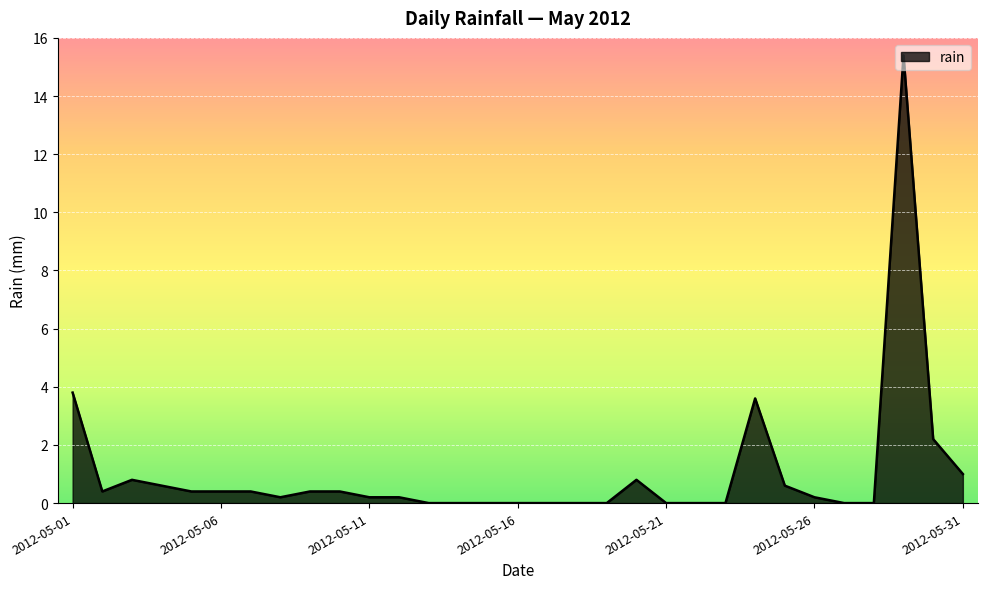

What is the greatest value displayed?

15.4